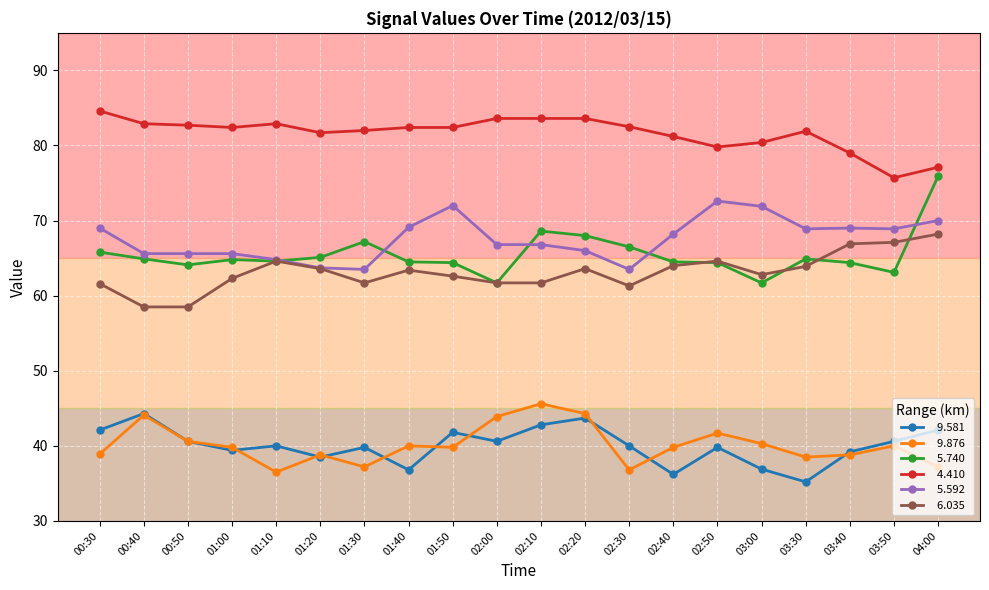

What is the greatest value displayed?

84.6